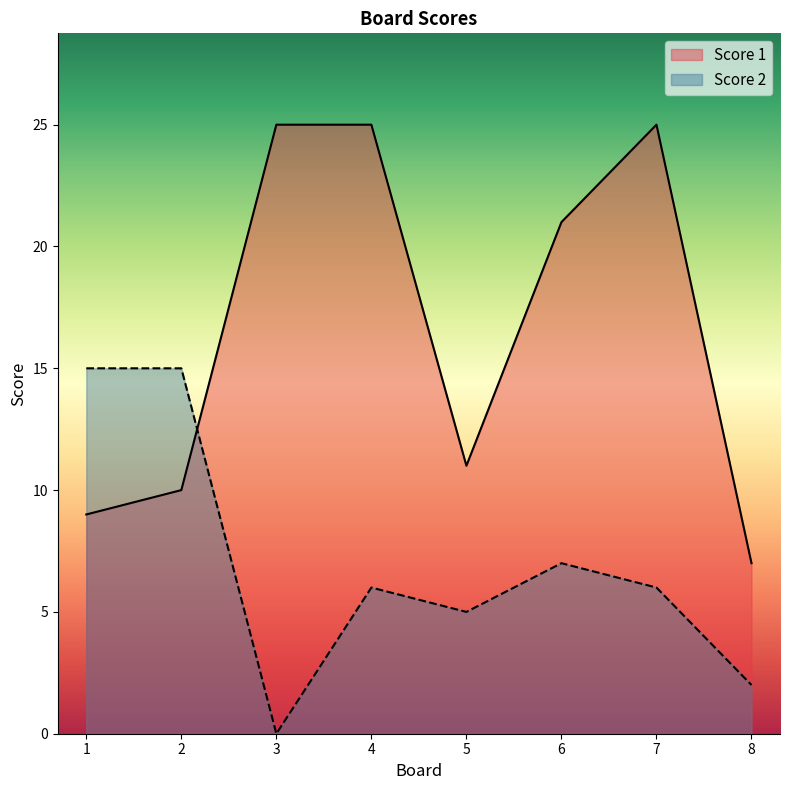

True or false: Score 2 and Score 1 cross at least once.

True